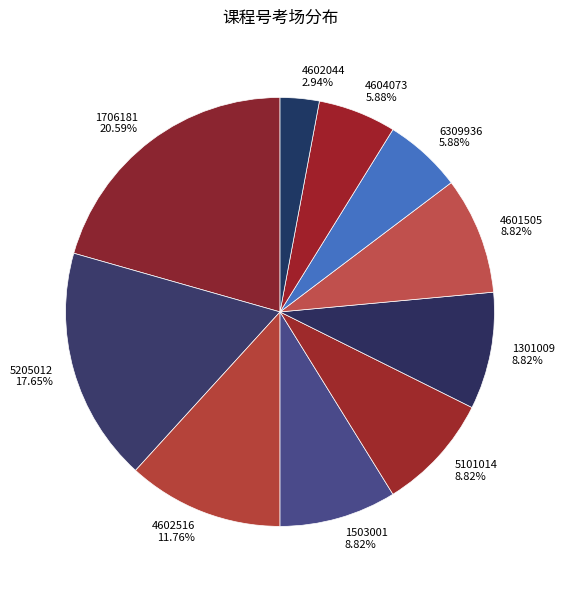

What is the largest slice in the pie chart?

1706181